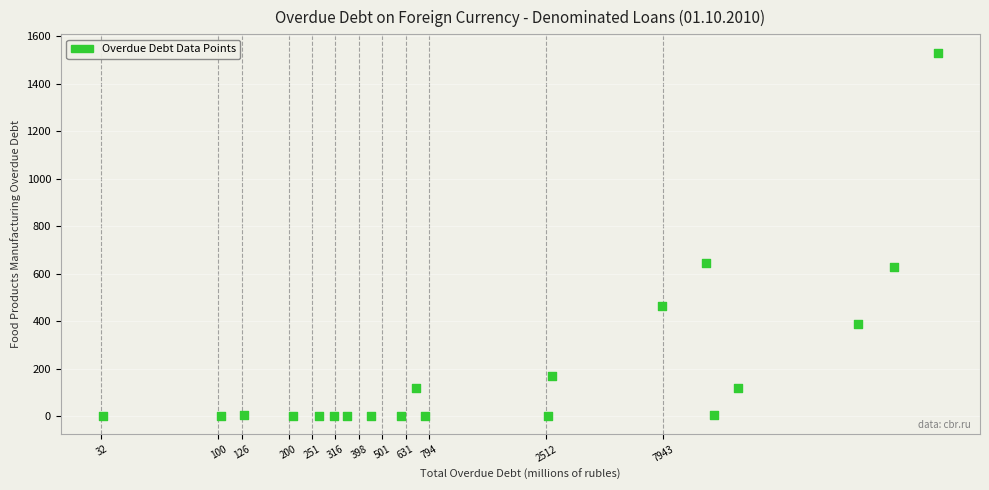

What is the range of Y values (max minus min)?

1532